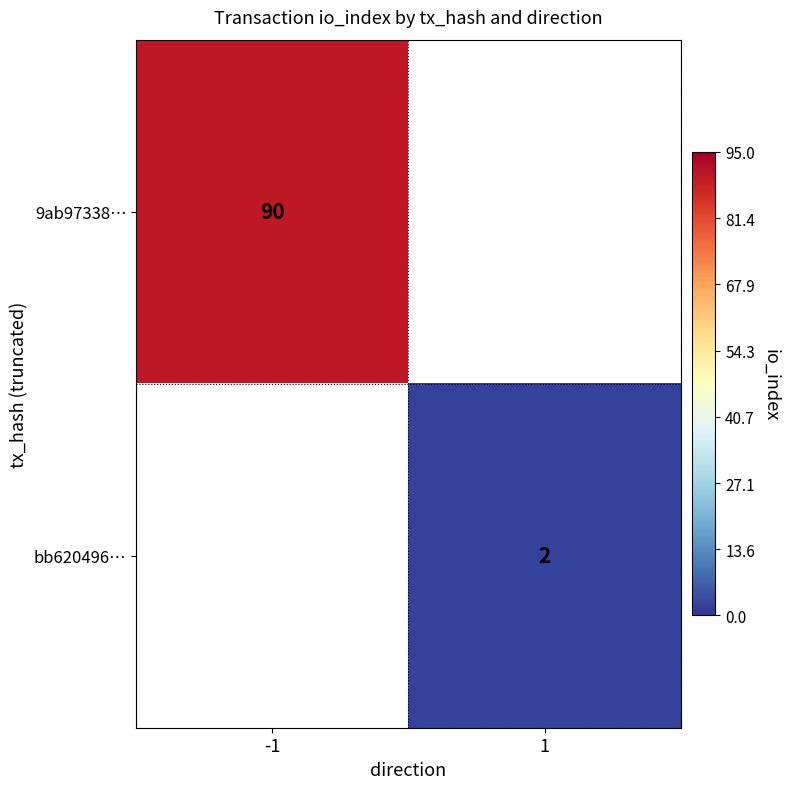

What is the greatest value displayed?

90.0